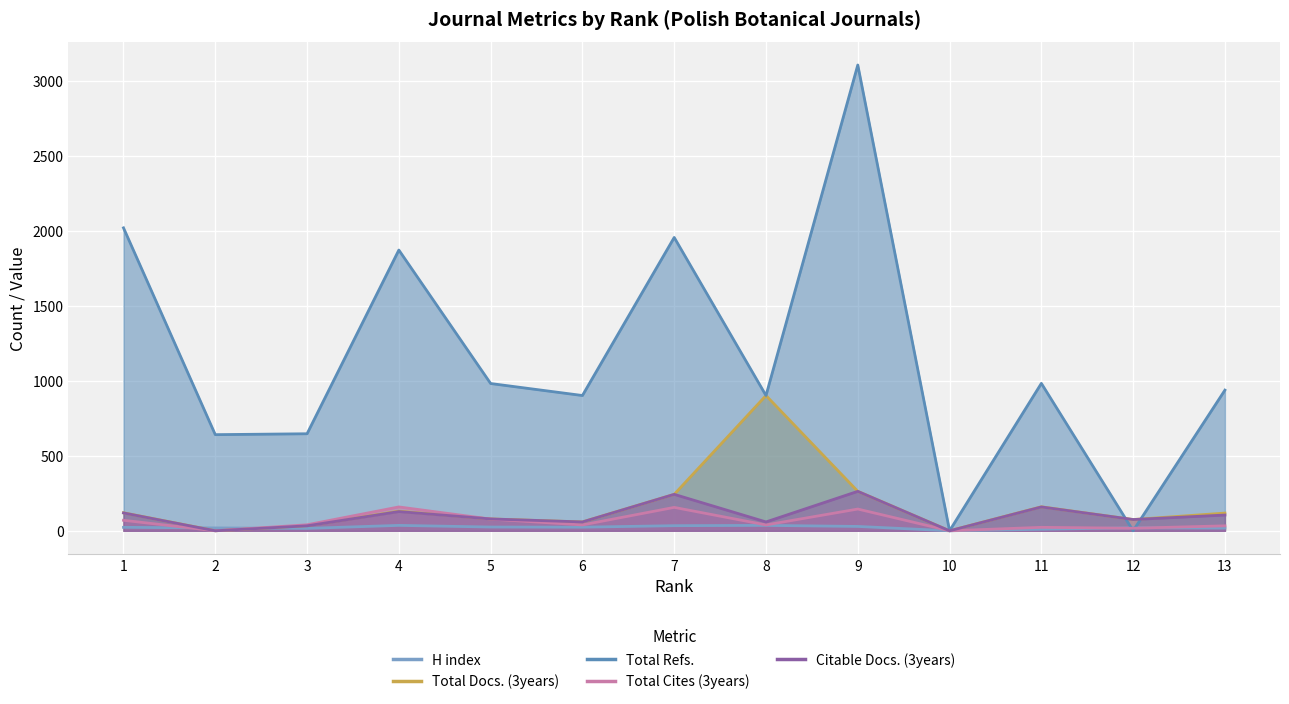

How many lines are shown in the chart?

5